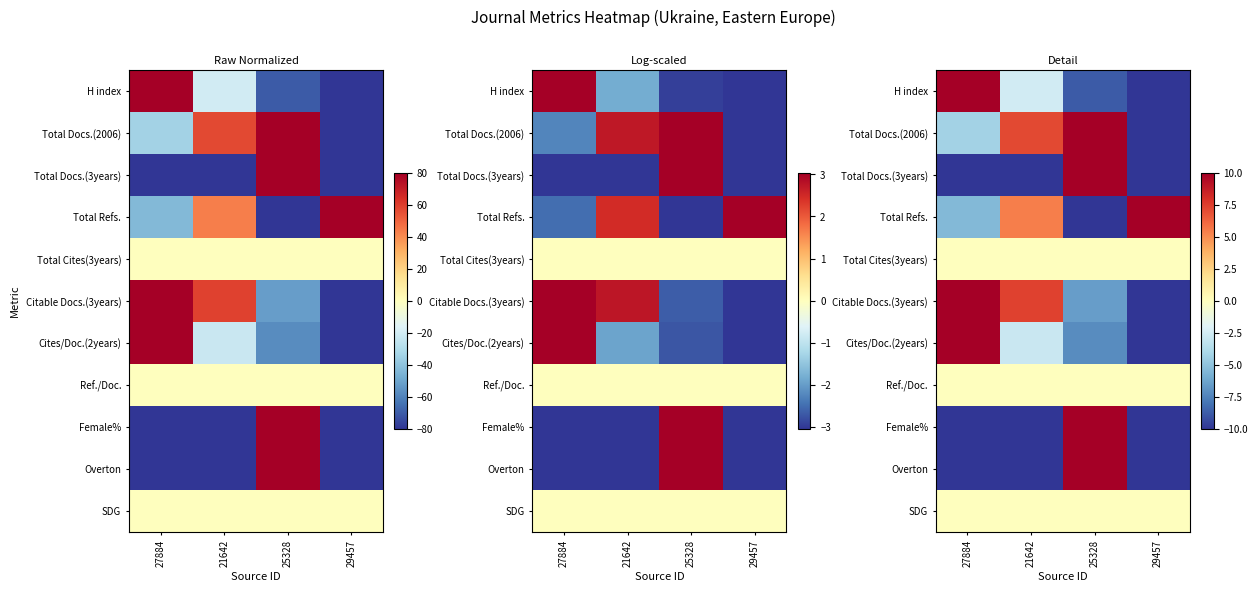

What is the spread (max minus min) of values at 25328?

20.0